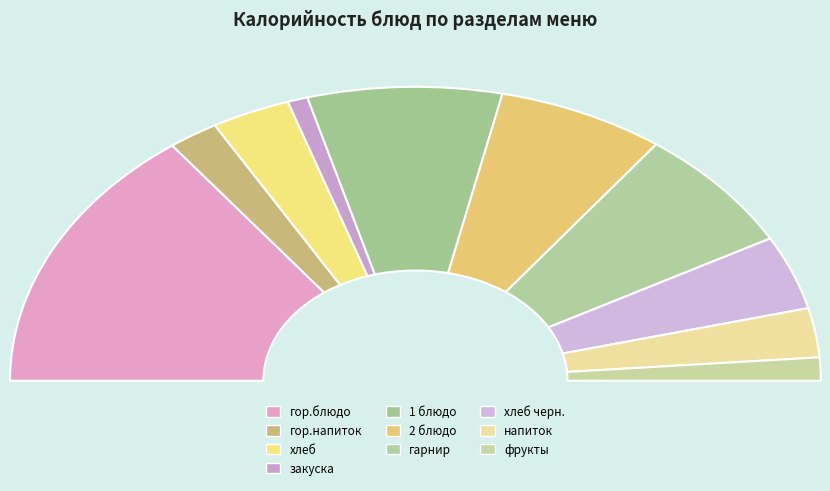

Count the number of slices in the pie.

10